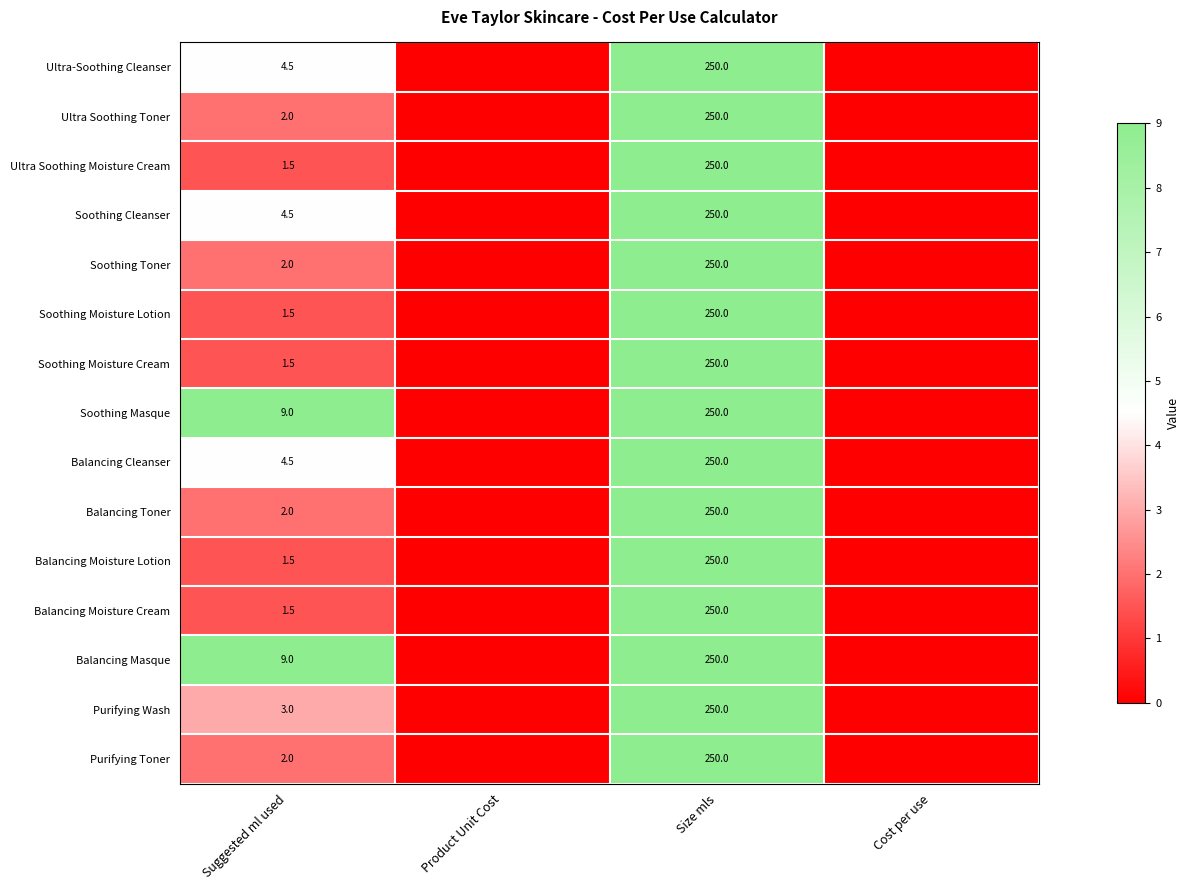

What is the spread (max minus min) of values at Suggested ml used?

7.5